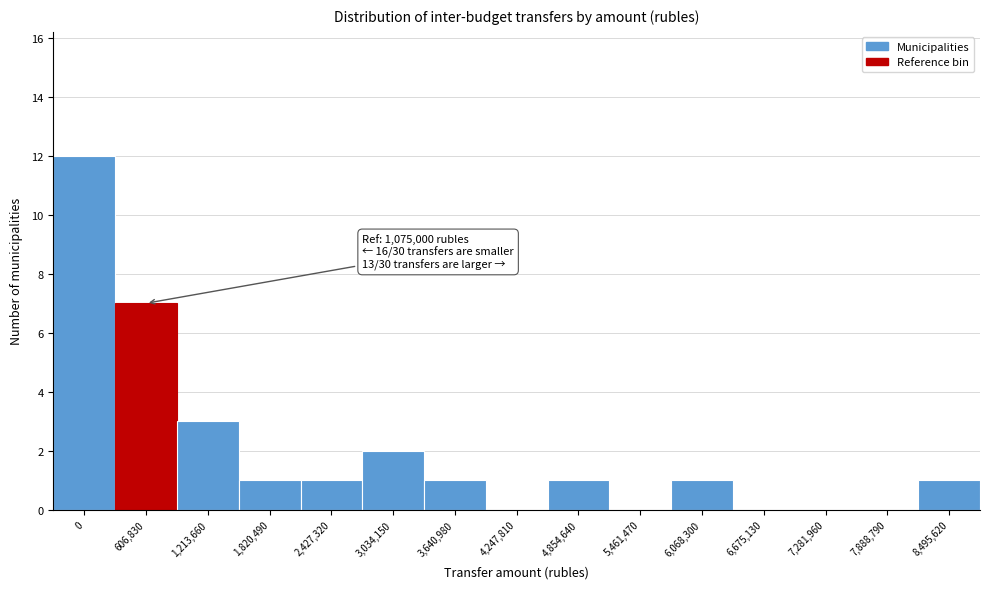

Reading left to right, transcribe all the data shown in this chart.

0=12	606,830=7	1,213,660=3	1,820,490=1	2,427,320=1	3,034,150=2	3,640,980=1	4,247,810=0	4,854,640=1	5,461,470=0	6,068,300=1	6,675,130=0	7,281,960=0	7,888,790=0	8,495,620=1